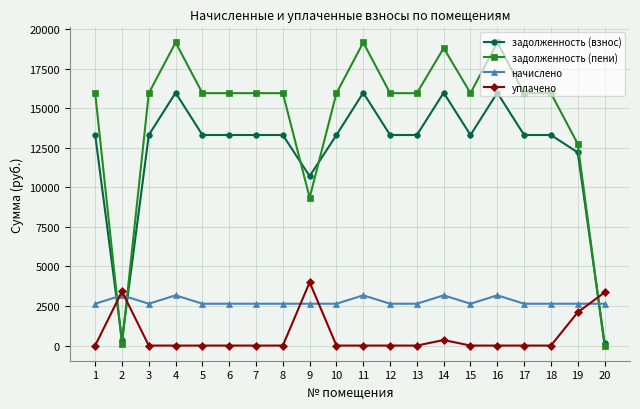

After their last crossing, which series has the higher values: задолженность (пени) or задолженность (взнос)?

задолженность (взнос)